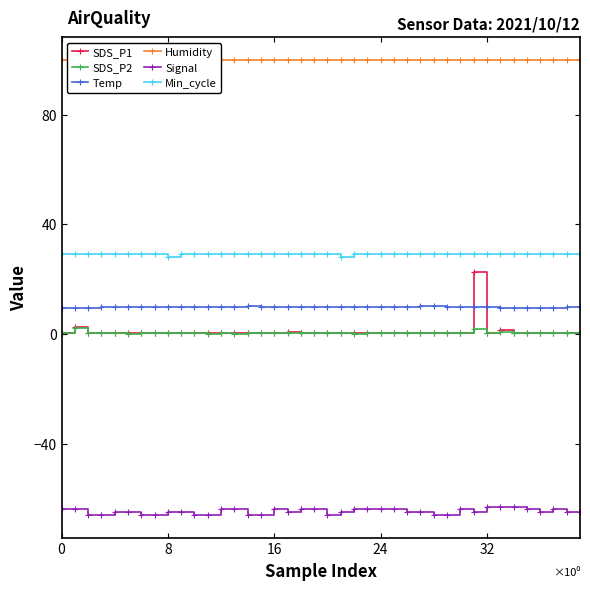

At which category is the sum across all series the highest?

31